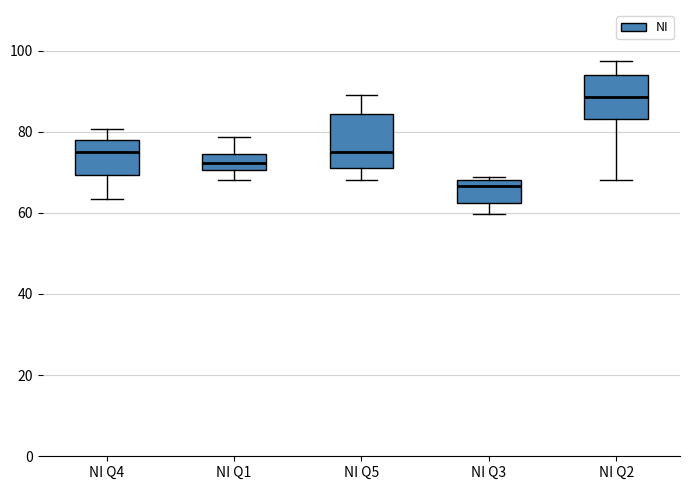

Comparing the boxes themselves (not the whiskers), which one is the tallest?

NI Q5